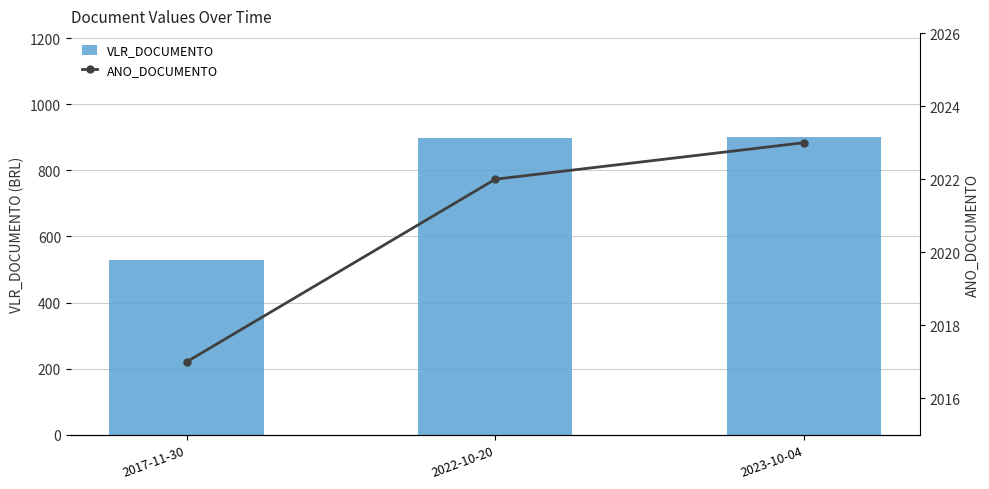

At how many categories does at least one series exceed 1840?

3